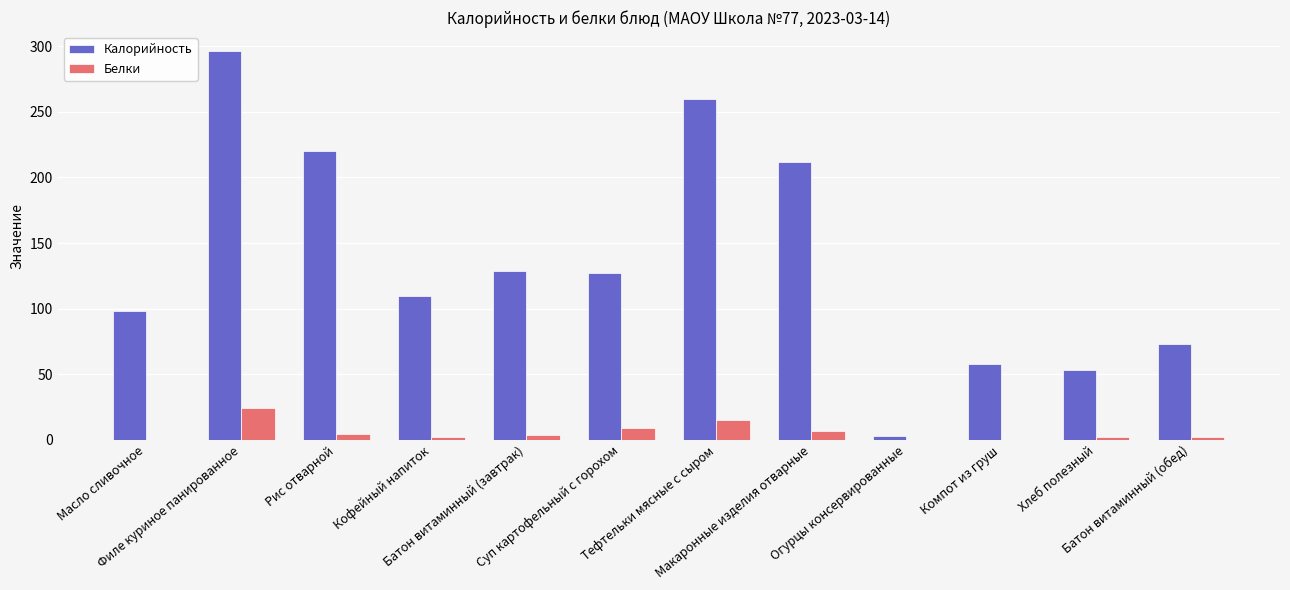

What is the highest value of the Белки series?

24.0